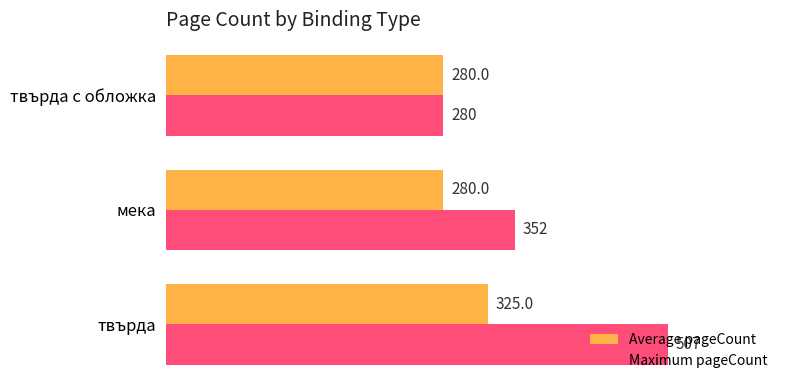

Count the number of categories in the chart.

3